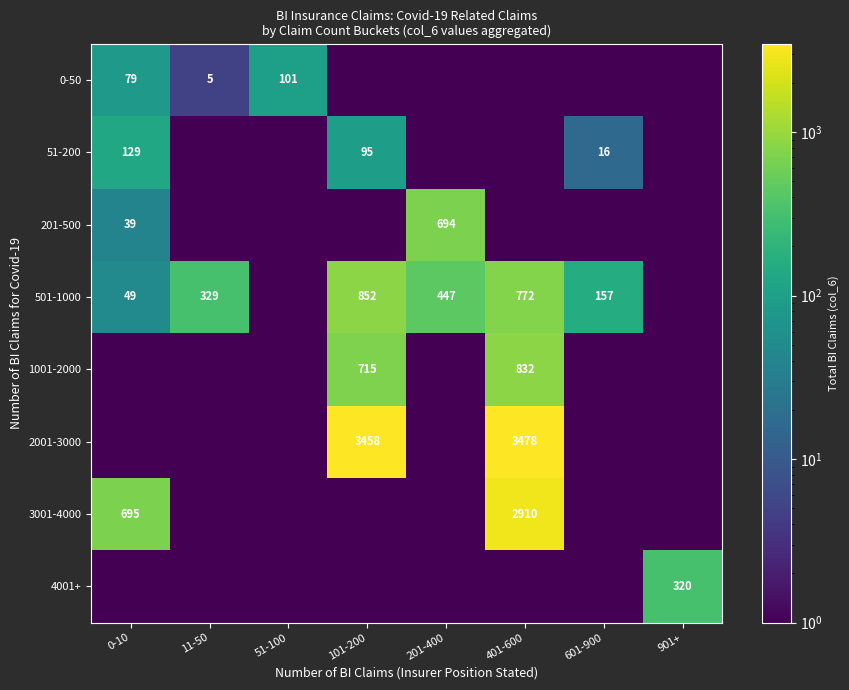

Is it true that 2001-3000 equals 6136.2 at 401-600?

False